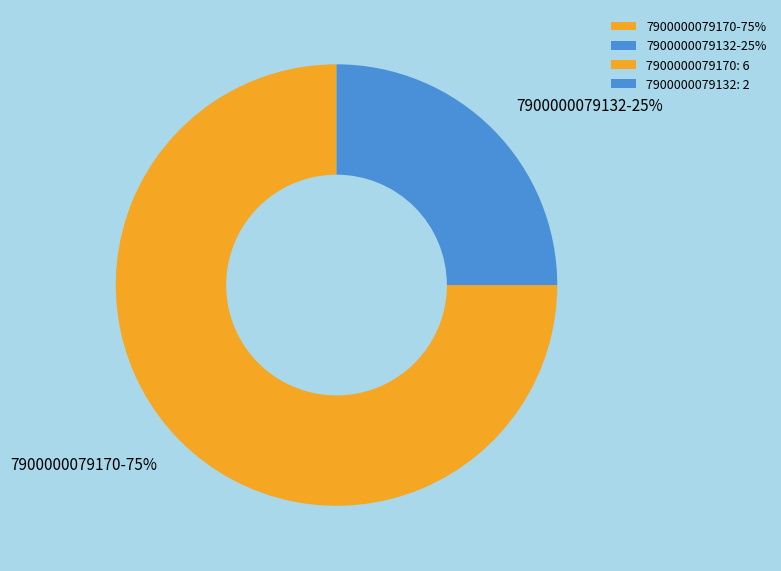

Count the number of slices in the pie.

2